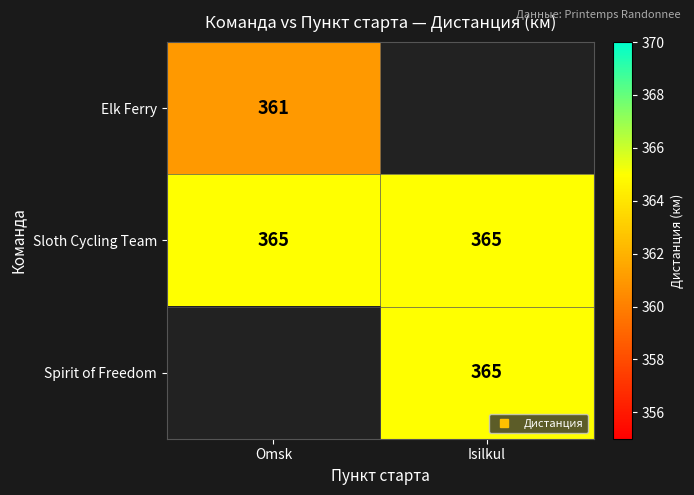

Which has a higher value, Omsk or Isilkul?

Omsk